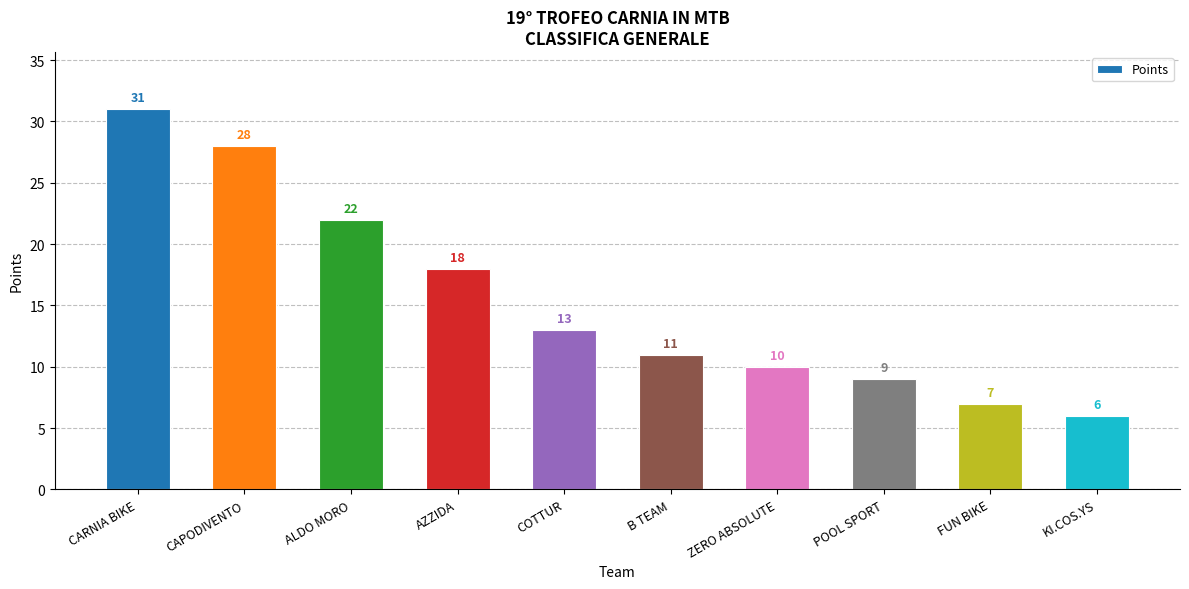

What is the label of the 2nd bar from the left?

CAPODIVENTO